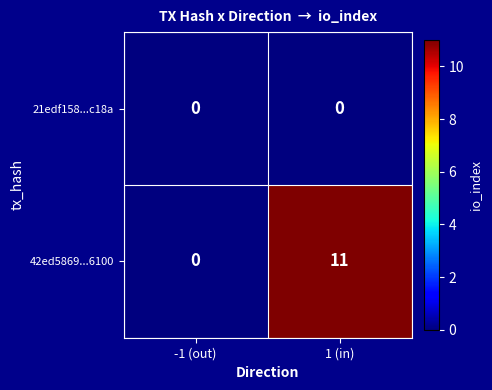

At which label is 42ed5869...6100 closest to 5?

-1 (out)